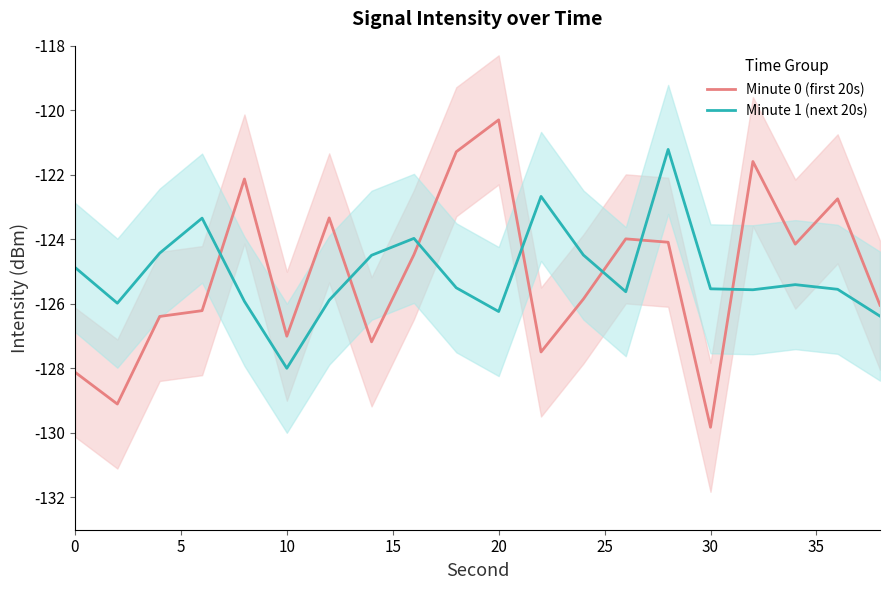

What is the minimum value for Minute 0 (first 20s)?

-129.8